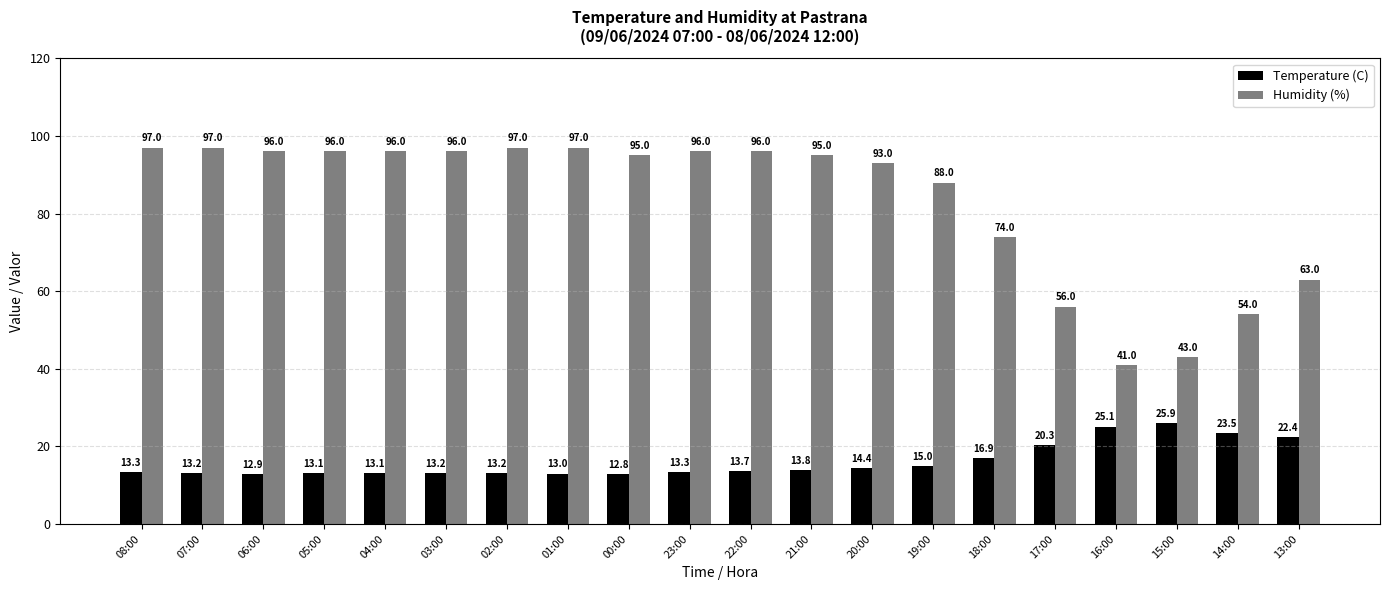

Reading left to right, list all the values displayed in this chart.

Temperature (C): 08:00=13.3	07:00=13.2	06:00=12.9	05:00=13.1	04:00=13.1	03:00=13.2	02:00=13.2	01:00=13.0	00:00=12.8	23:00=13.3	22:00=13.7	21:00=13.8	20:00=14.4	19:00=15.0	18:00=16.9	17:00=20.3	16:00=25.1	15:00=25.9	14:00=23.5	13:00=22.4
Humidity (%): 08:00=97.0	07:00=97.0	06:00=96.0	05:00=96.0	04:00=96.0	03:00=96.0	02:00=97.0	01:00=97.0	00:00=95.0	23:00=96.0	22:00=96.0	21:00=95.0	20:00=93.0	19:00=88.0	18:00=74.0	17:00=56.0	16:00=41.0	15:00=43.0	14:00=54.0	13:00=63.0